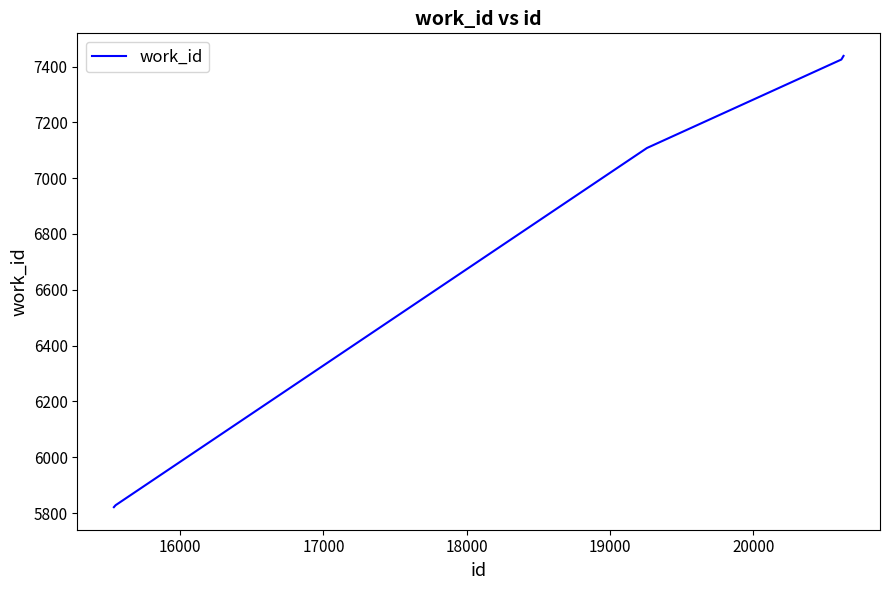

What is the difference between the maximum and minimum values?

1617